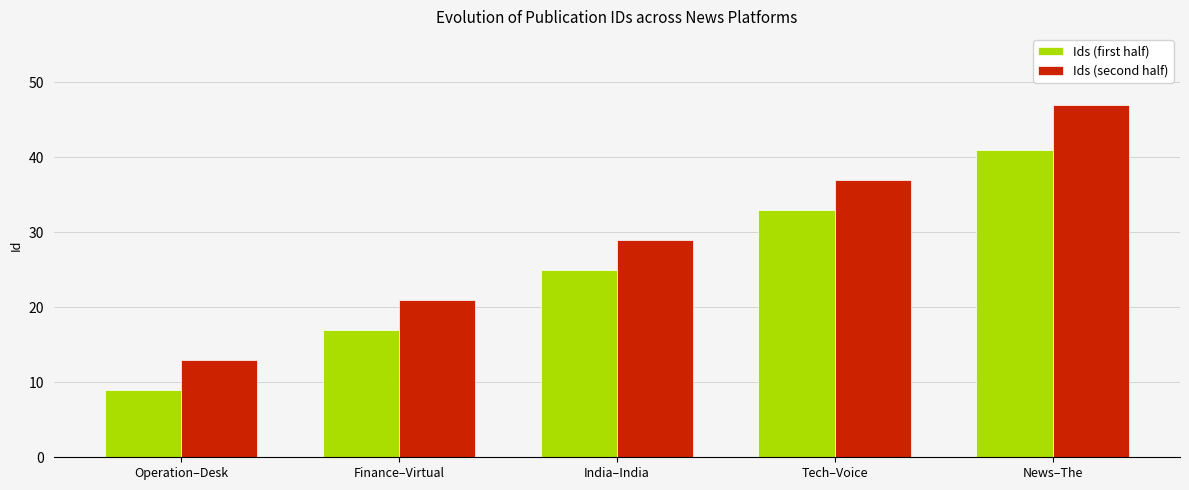

Which label corresponds to the smallest value in the chart?

Operation–Desk